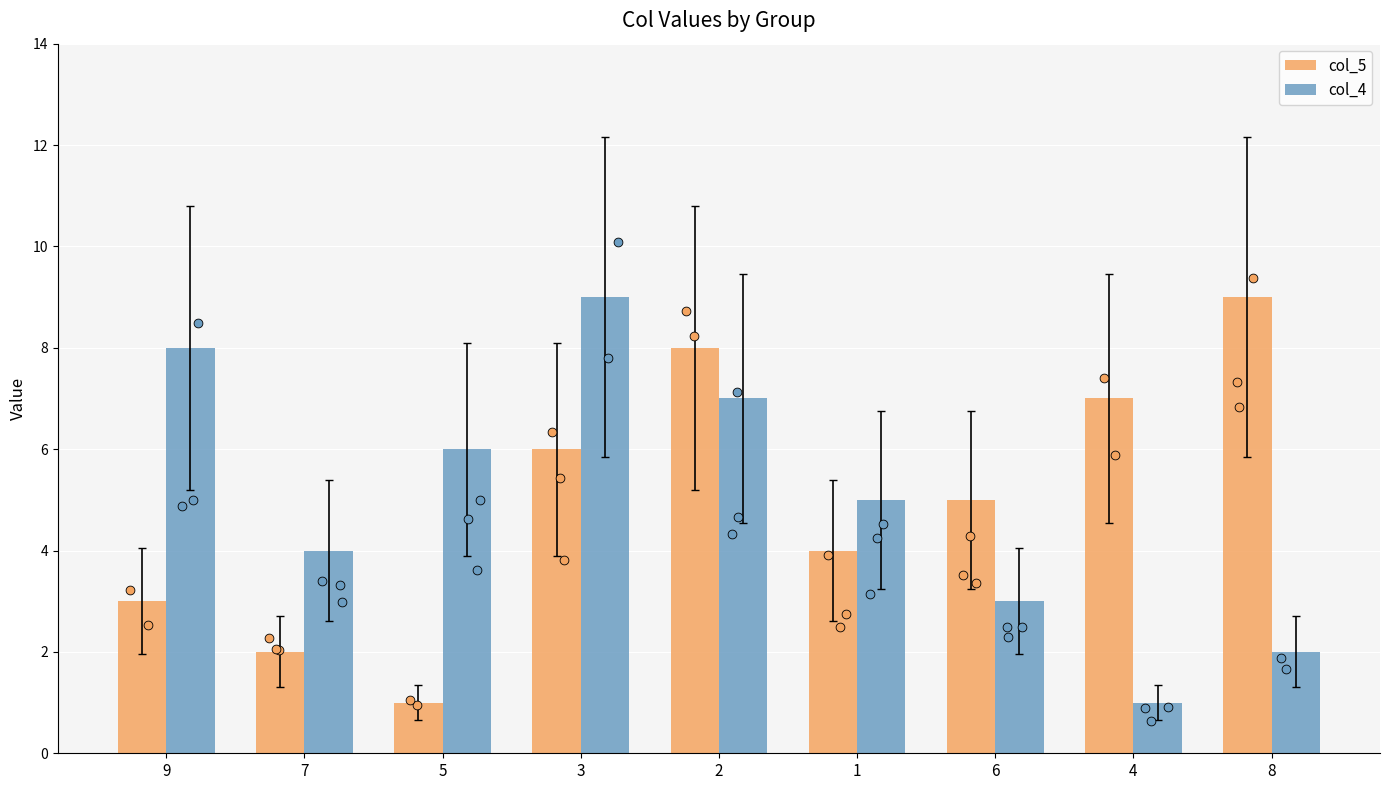

Is the value of col_4 at 5 greater than the value of col_5 at 6?

Yes